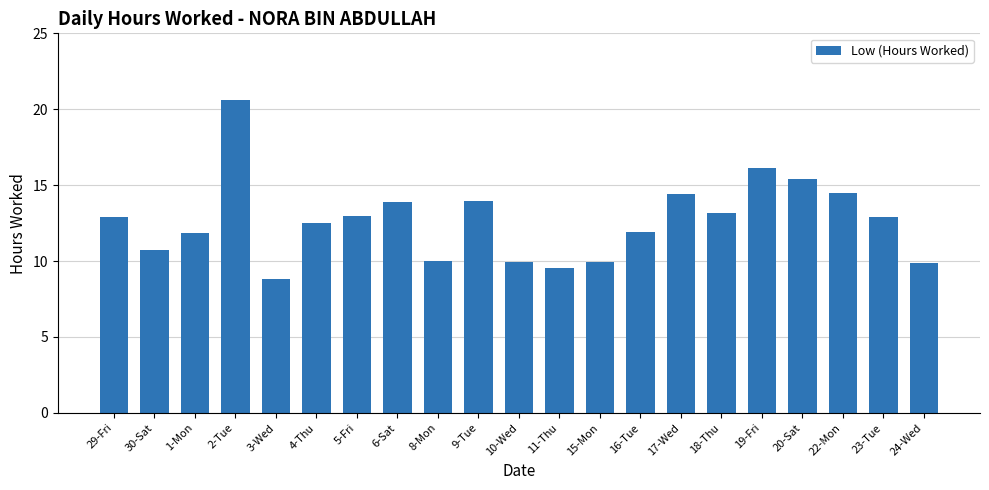

What is the approximate value at 30-Sat?

10.7